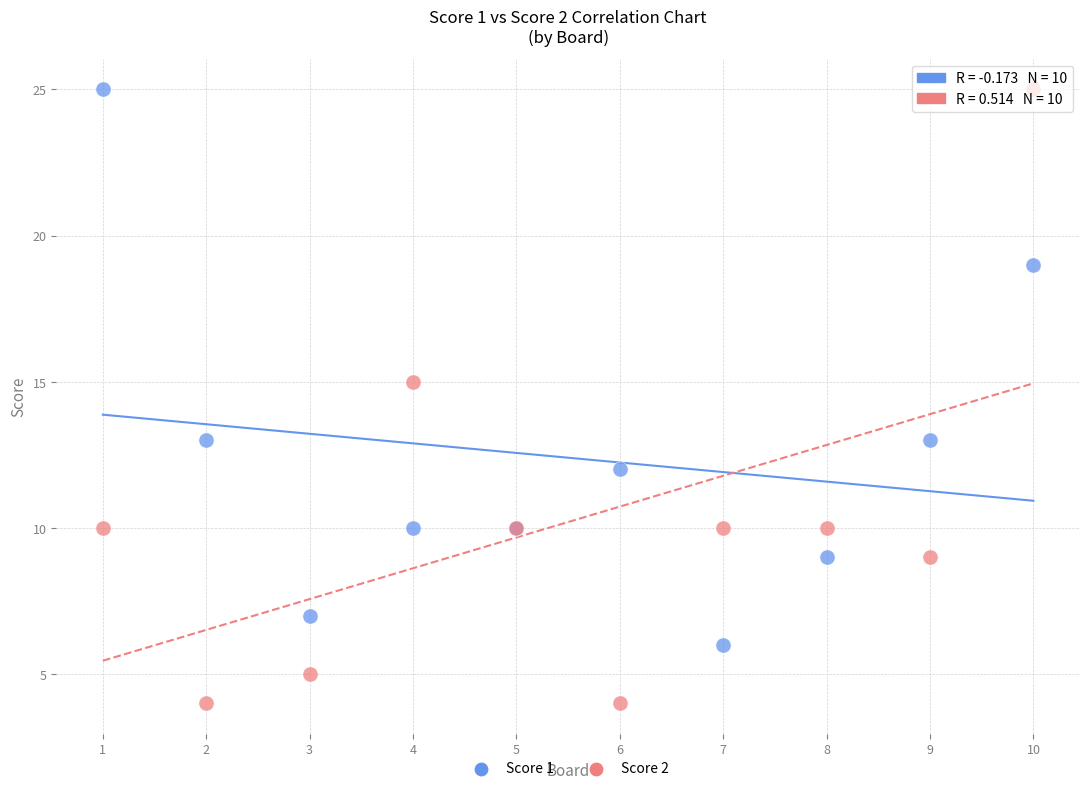

Which series contains the lowest Y value?

Score 2